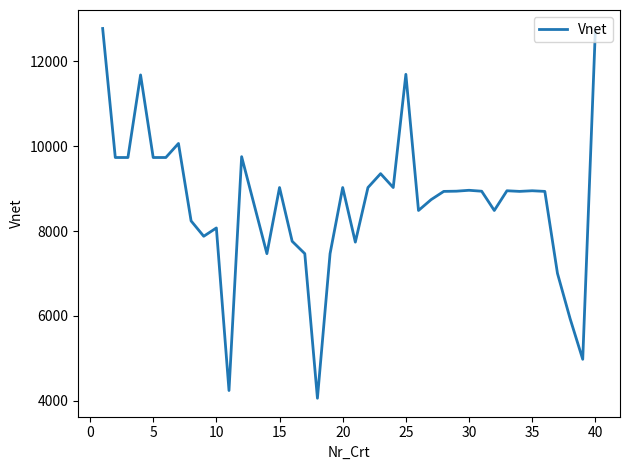

What is the sum of all values?

347272